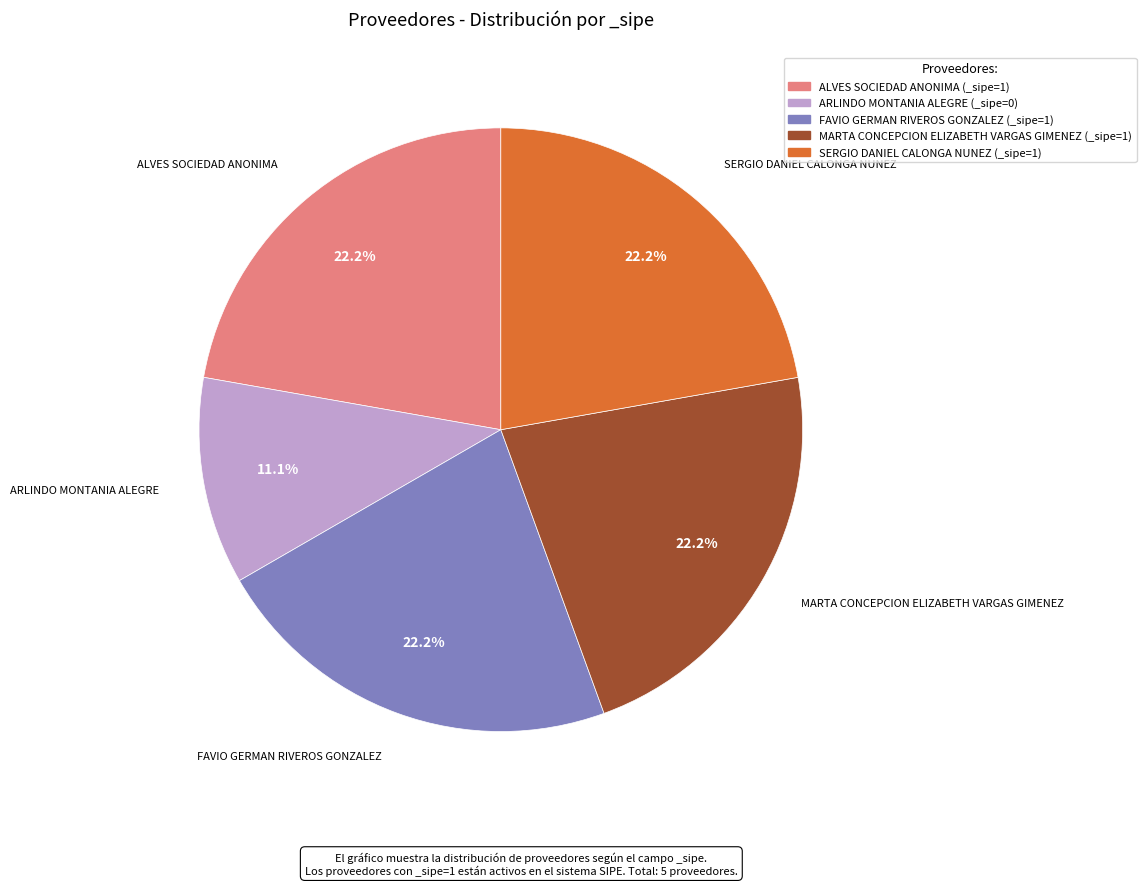

Which has a higher value, FAVIO GERMAN RIVEROS GONZALEZ or ARLINDO MONTANIA ALEGRE?

FAVIO GERMAN RIVEROS GONZALEZ